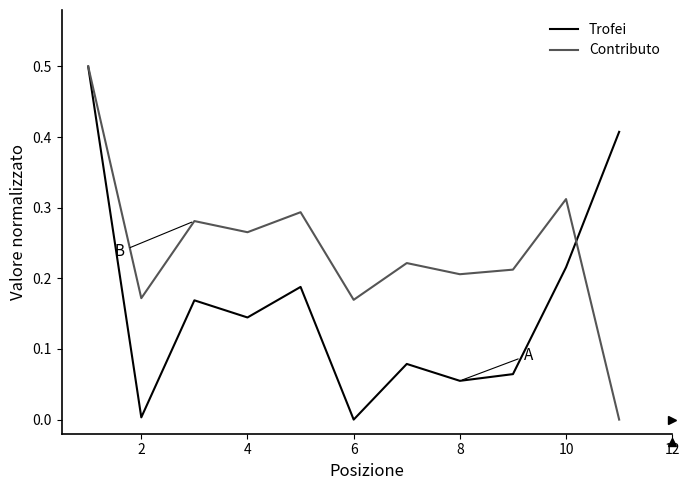

Which series has the largest total across all categories?

Contributo